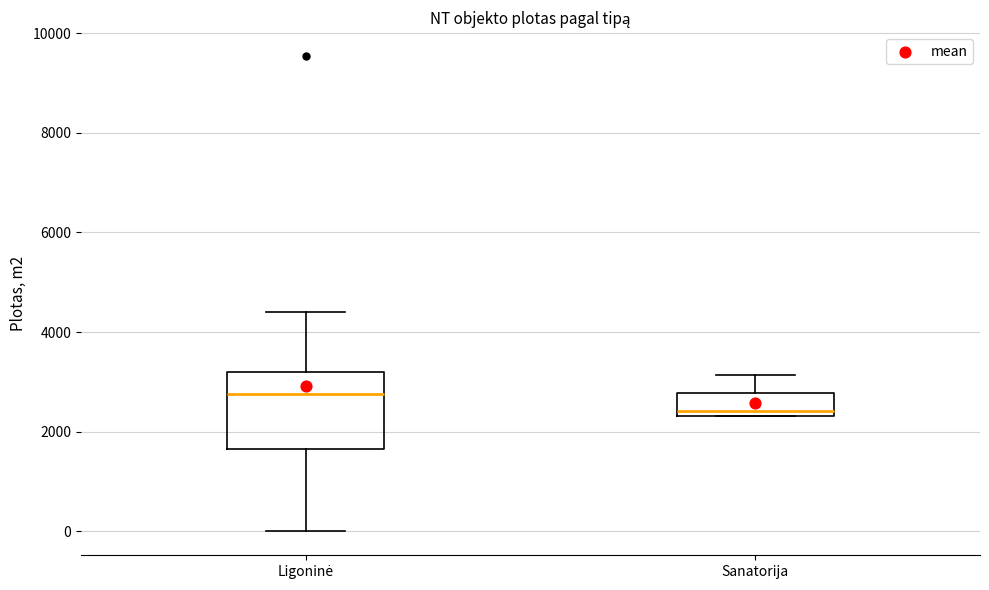

Reading left to right, read every box against the y-axis: the position of its median line, the range the box covers, and the ends of its whiskers. The values are not printed on the chart, so give them approximately, as read against the axis.

Ligoninė: median 2800, box 1600 to 3200, whiskers 0 to 4400
Sanatorija: median 2400 (just above the box's lower edge), box 2400 to 2800, whiskers 2400 to 3200